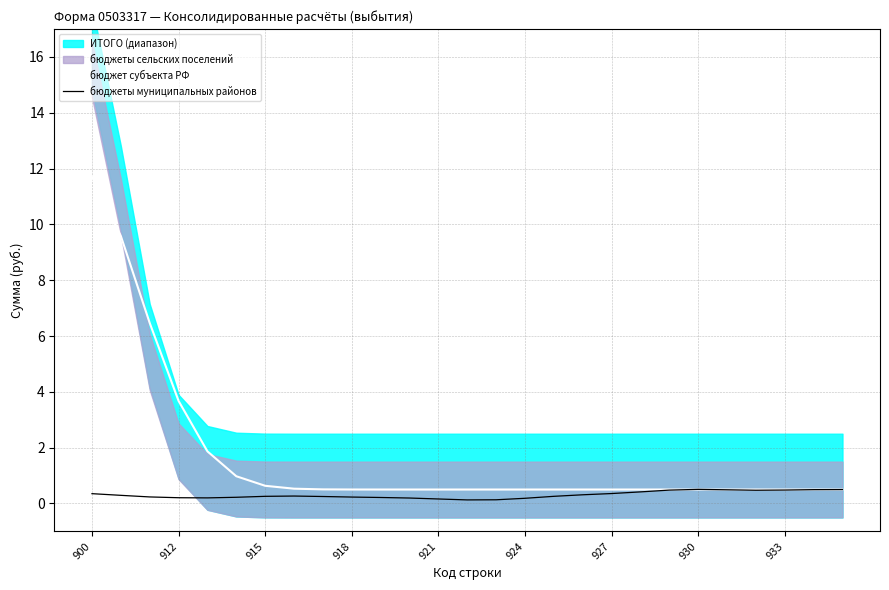

Is it true that бюджеты муниципальных районов equals 0.4 at 900?

True